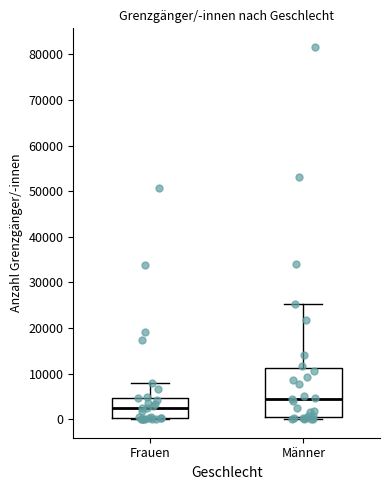

Where does the upper whisker of the box for Frauen end on the y-axis? The values are not printed on the chart, so give them approximately, as read against the axis.

8000